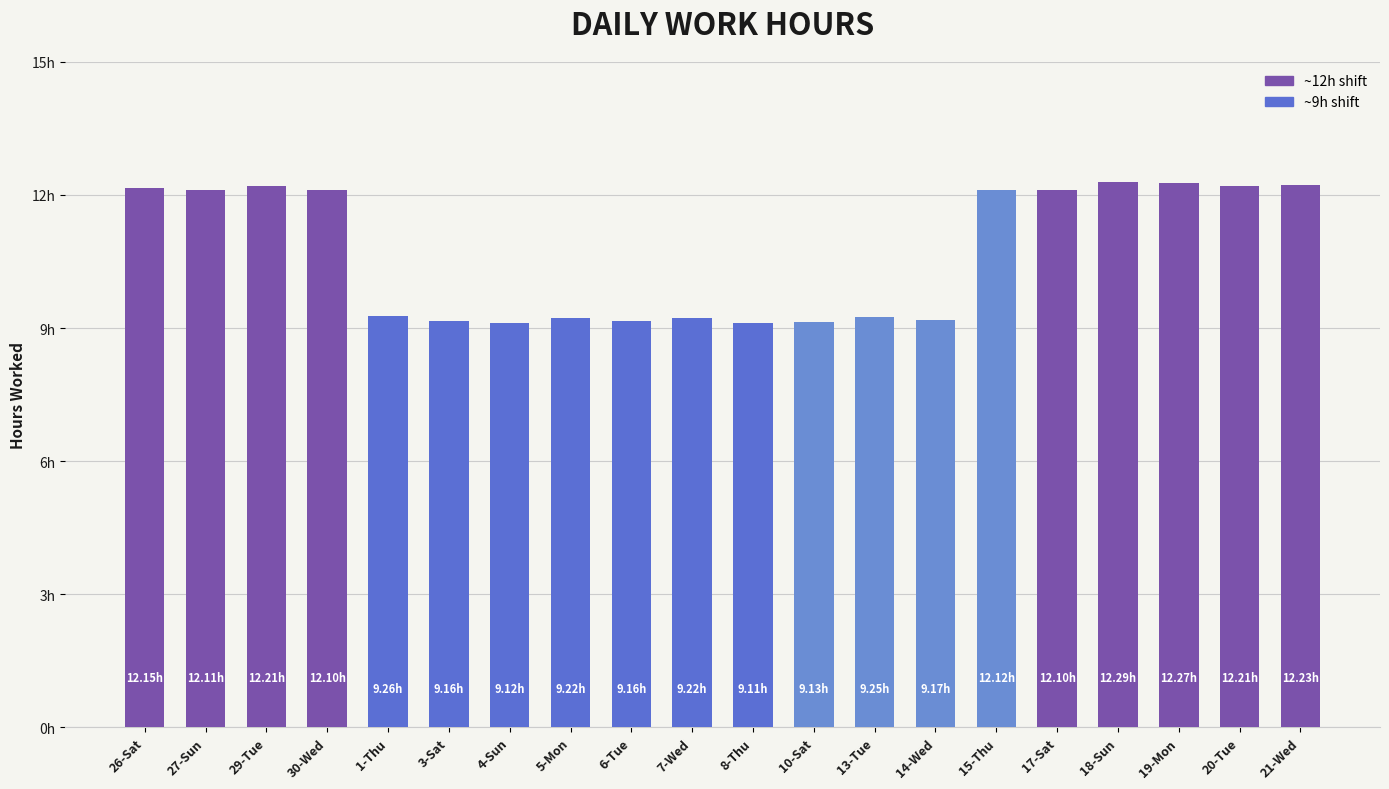

List the labels in order of value, largest first.

18-Sun, 19-Mon, 21-Wed, 29-Tue, 20-Tue, 26-Sat, 15-Thu, 27-Sun, 30-Wed, 17-Sat, 1-Thu, 13-Tue, 5-Mon, 7-Wed, 14-Wed, 3-Sat, 6-Tue, 10-Sat, 4-Sun, 8-Thu